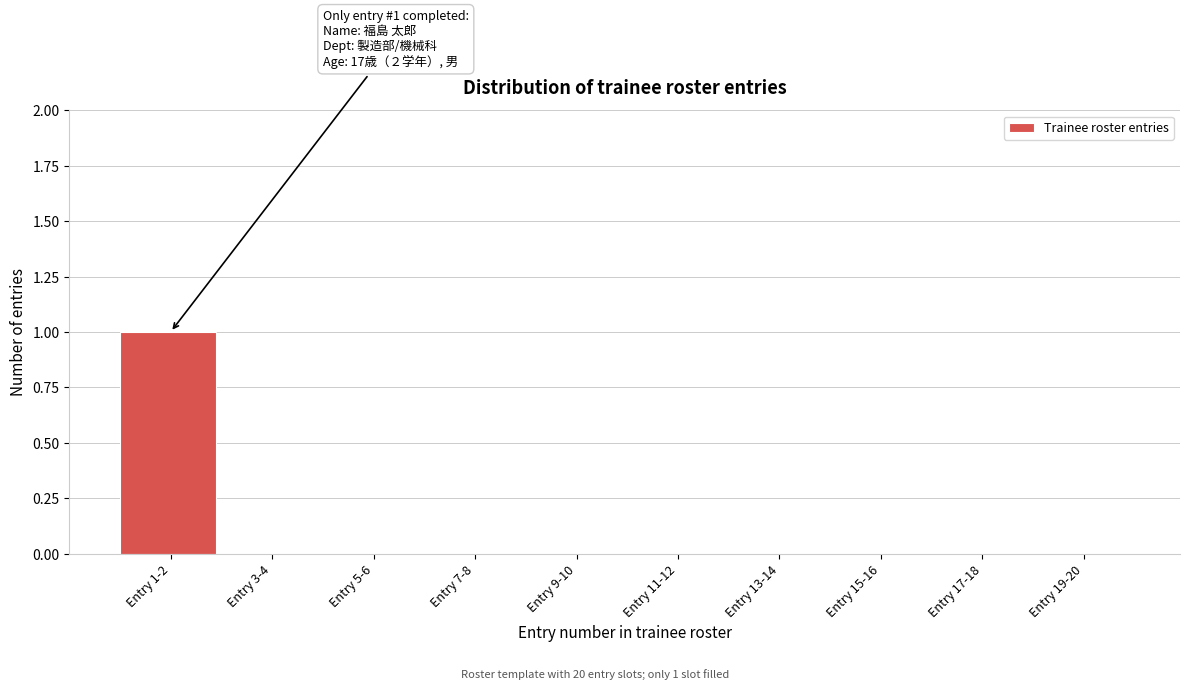

Reading left to right, extract all data points from this chart.

Entry 1-2=1	Entry 3-4=0	Entry 5-6=0	Entry 7-8=0	Entry 9-10=0	Entry 11-12=0	Entry 13-14=0	Entry 15-16=0	Entry 17-18=0	Entry 19-20=0